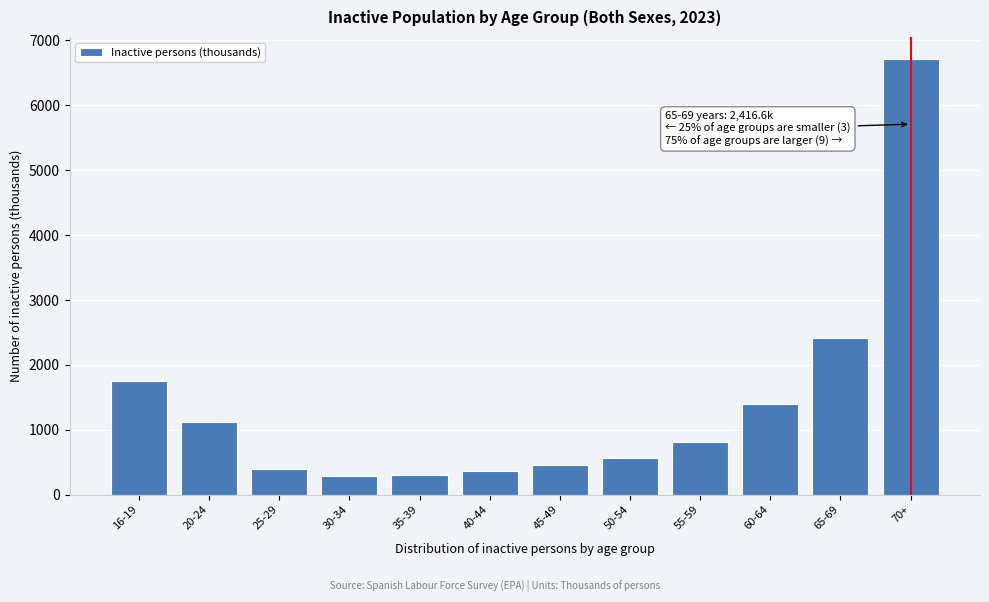

What is the difference between the second highest and minimum values?

2123.1